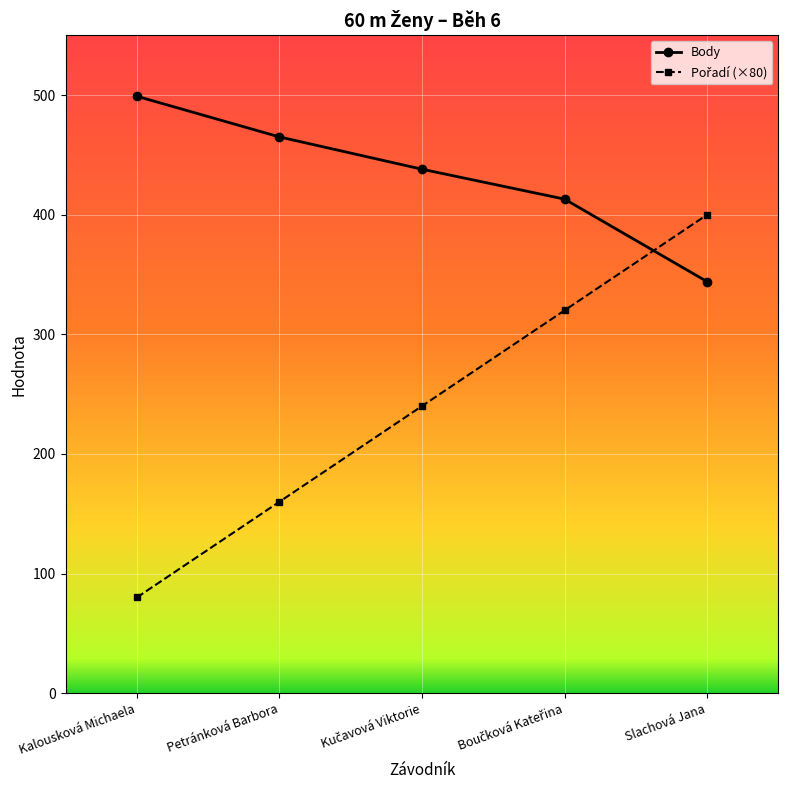

How many Body values are between 413 and 465?

3